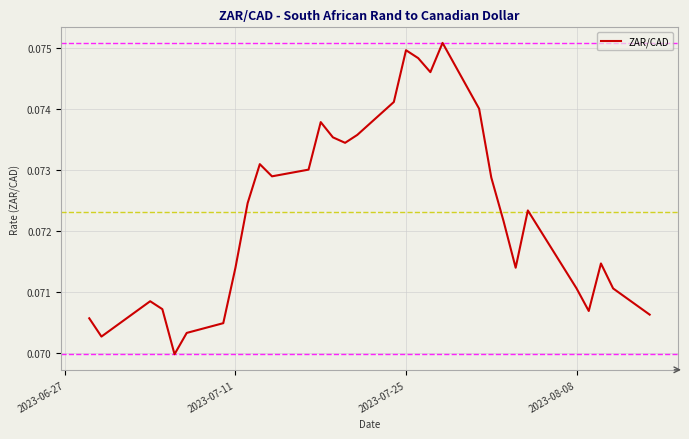

How many lines are shown in the chart?

1